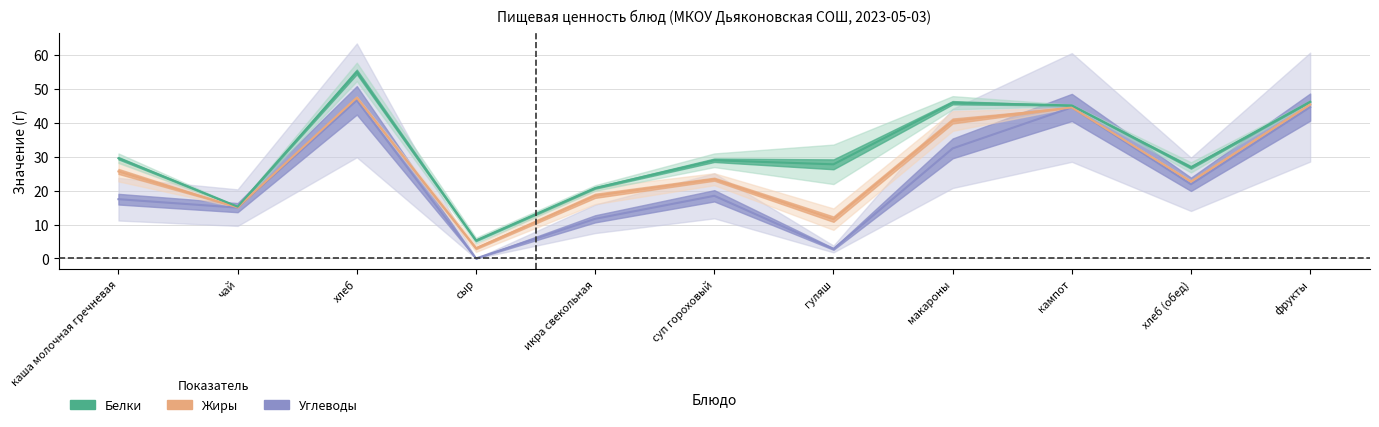

How many interior local peaks does the Углеводы series have?

3